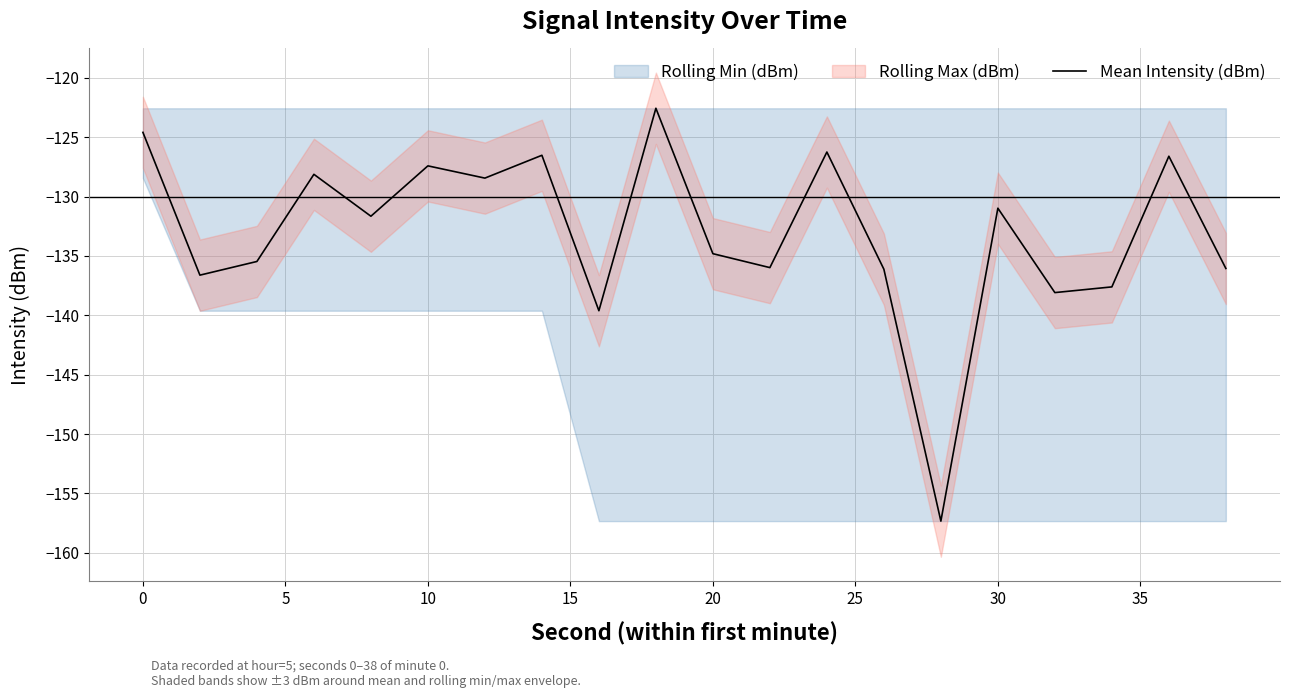

True or false: Mean Intensity (dBm) has a value of -48.8 at 30.

False